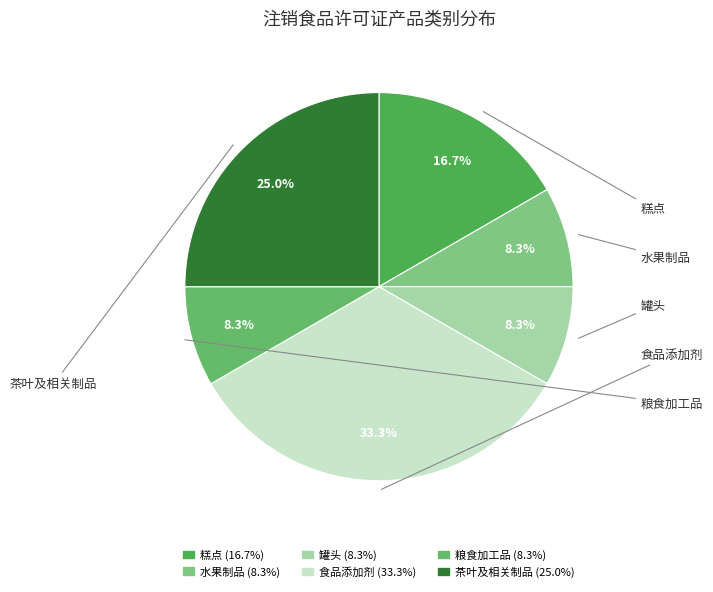

Is there any slice that represents more than half of the pie?

No